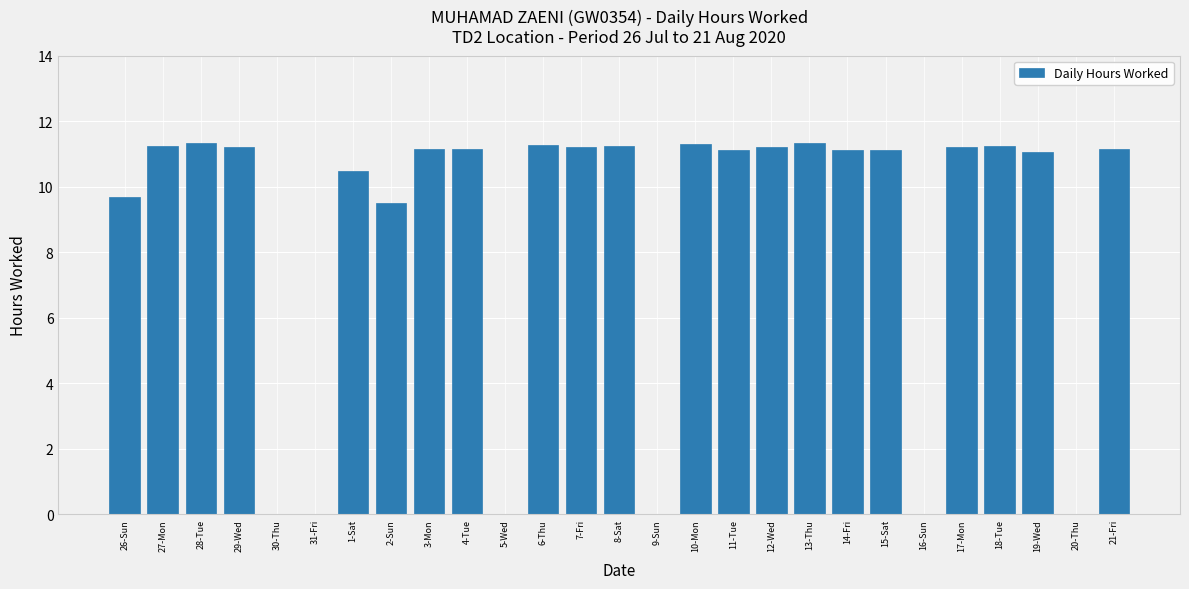

Which has a higher value, 12-Wed or 28-Tue?

28-Tue